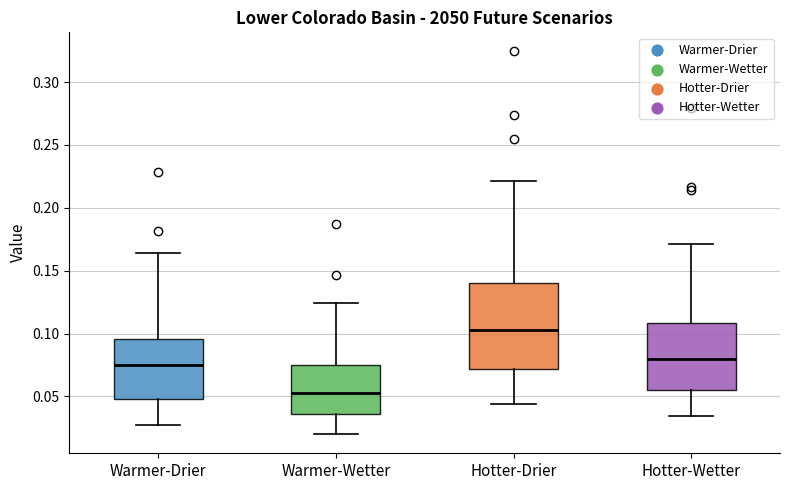

Reading left to right, transcribe this box plot: for each box, give where its median line is, the range the box spans, and where its two whiskers end, as read against the y-axis. The values are not printed on the chart, so give them approximately, as read against the axis.

Warmer-Drier: median 0.075, box 0.050 to 0.095, whiskers 0.030 to 0.165
Warmer-Wetter: median 0.055, box 0.035 to 0.075, whiskers 0.020 to 0.125
Hotter-Drier: median 0.105, box 0.070 to 0.140, whiskers 0.045 to 0.220
Hotter-Wetter: median 0.080, box 0.055 to 0.110, whiskers 0.035 to 0.170